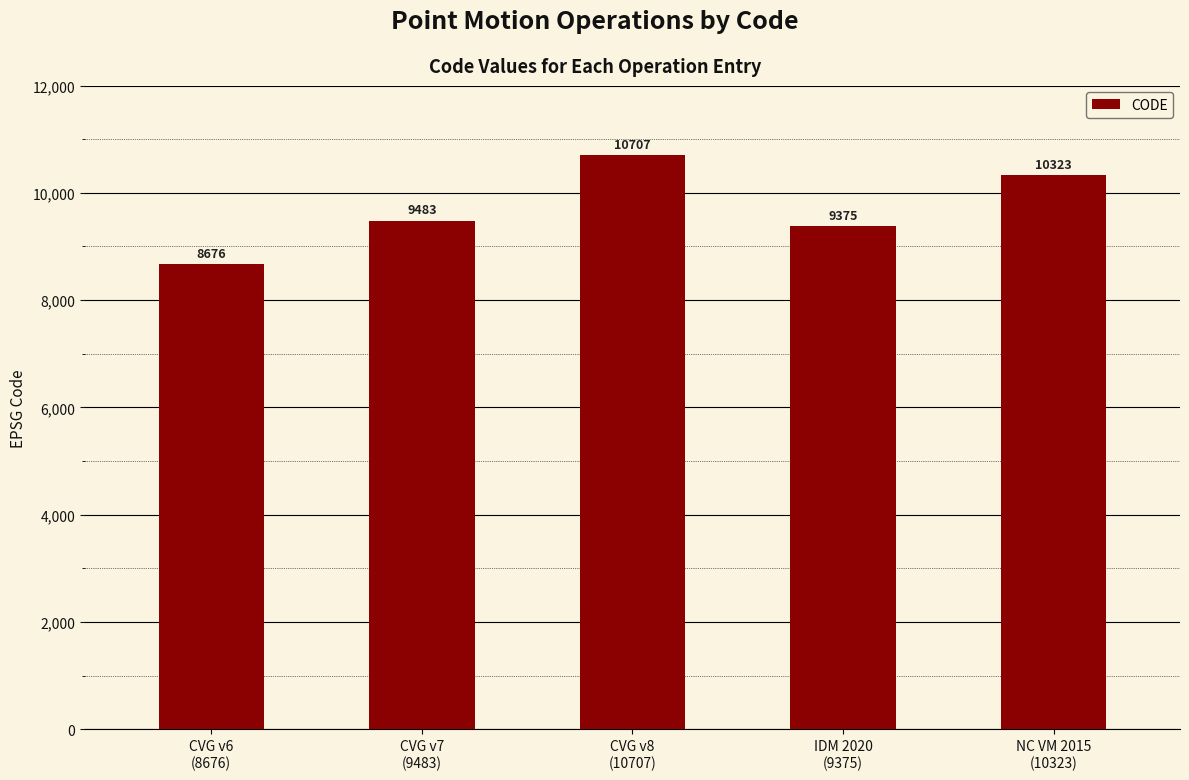

Reading right to left, transcribe all the data shown in this chart.

NC VM 2015
(10323)=10323	IDM 2020
(9375)=9375	CVG v8
(10707)=10707	CVG v7
(9483)=9483	CVG v6
(8676)=8676